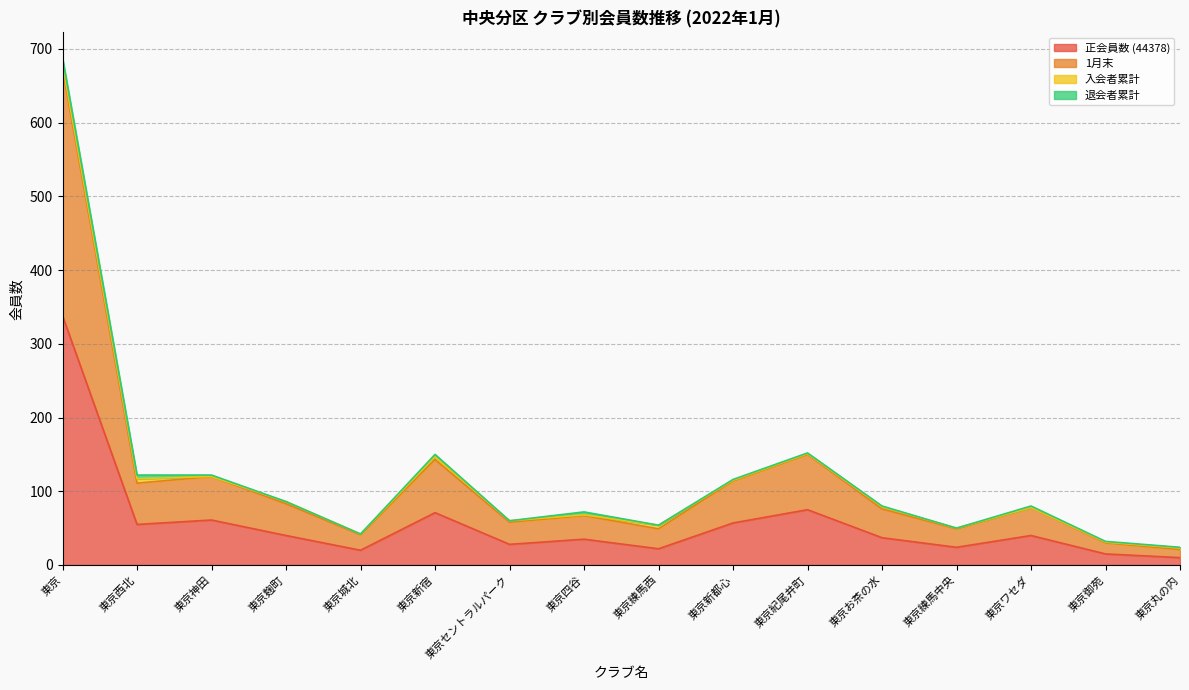

Which has a higher value, 東京麹町 or 東京新都心?

東京新都心